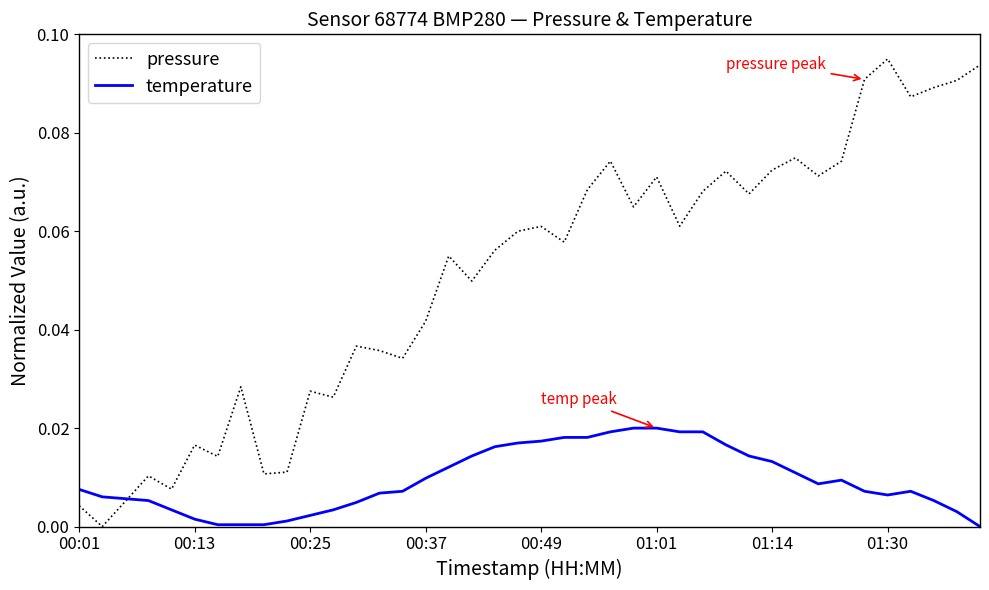

Which series has the largest total across all categories?

pressure